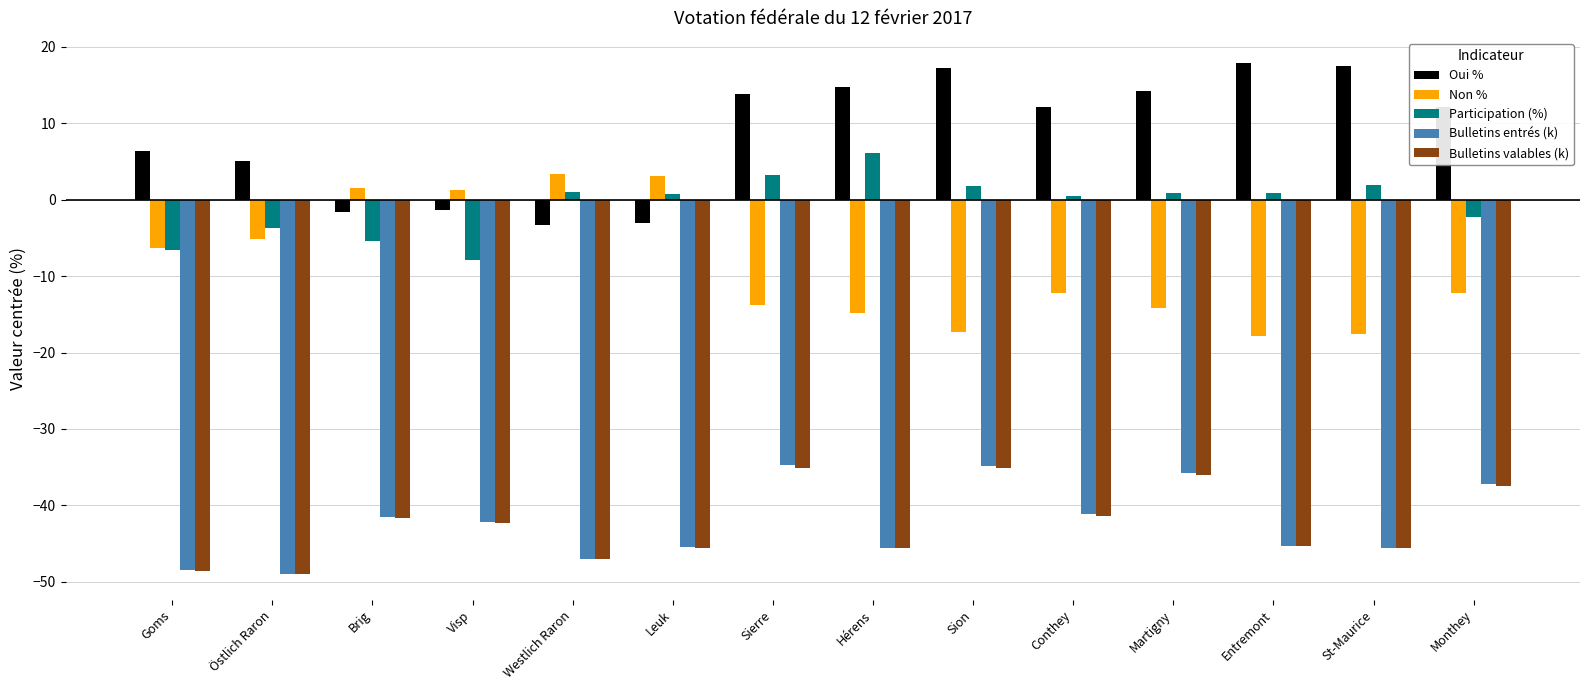

What is the total value across all series at Westlich Raron?

-93.0